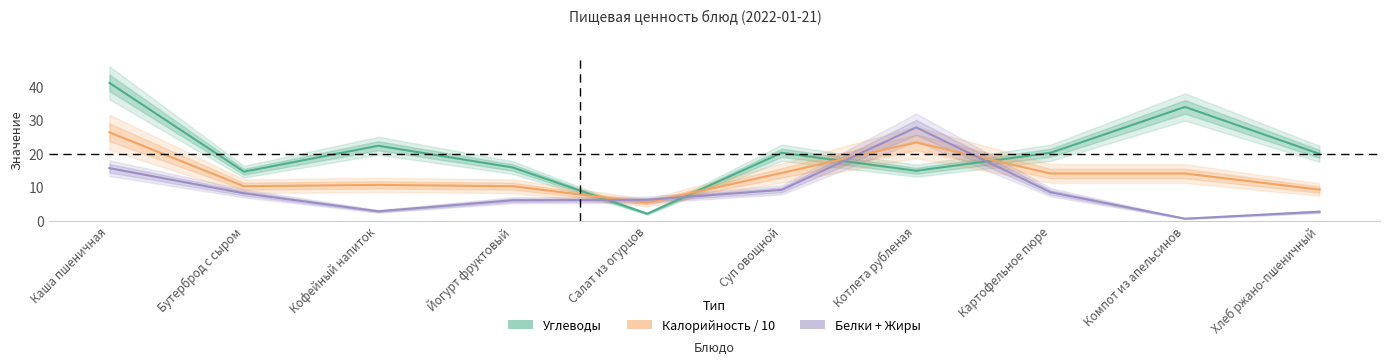

Is this an area chart (filled region under the line)?

No